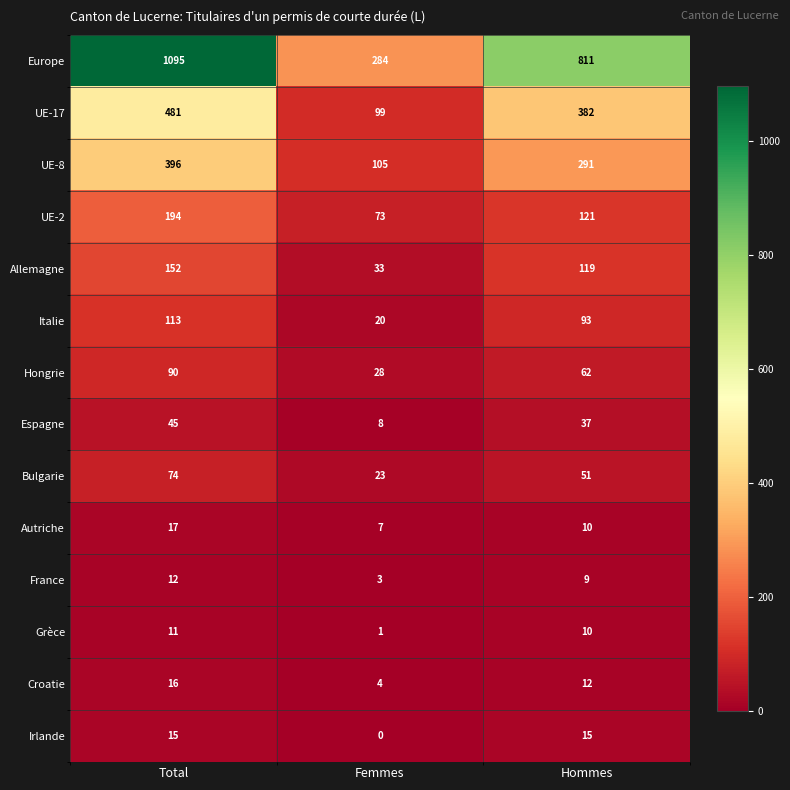

What is the sum of the UE-2 values at Femmes and Hommes?

194